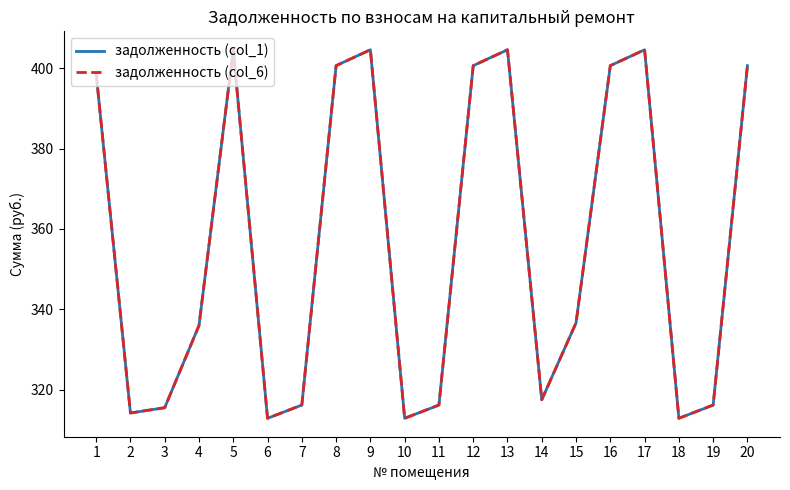

Is this an area chart (filled region under the line)?

No